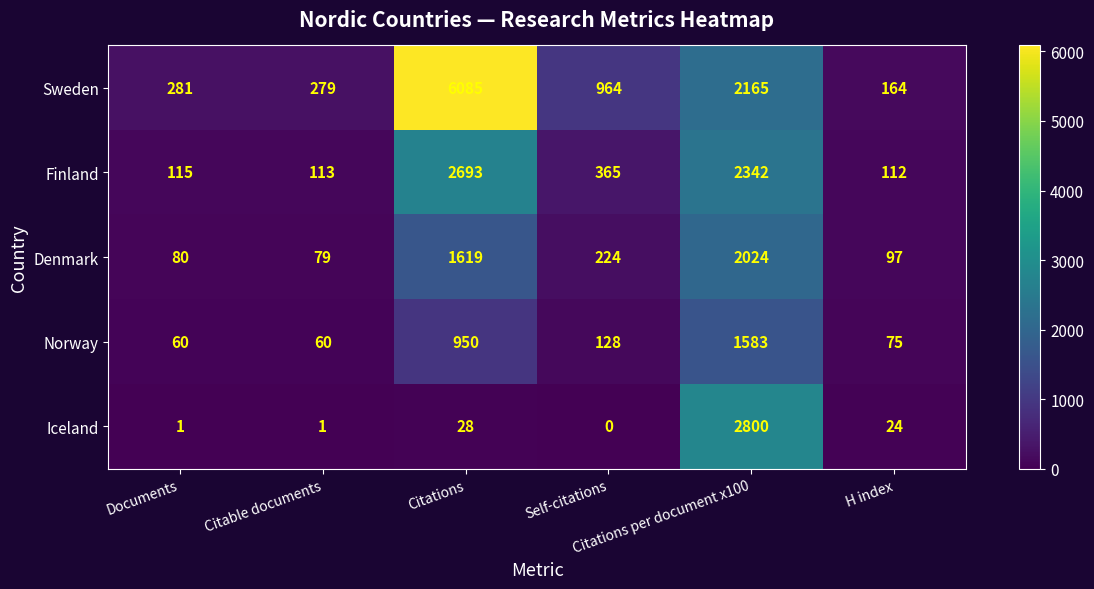

What is the average value of the Denmark series?

687